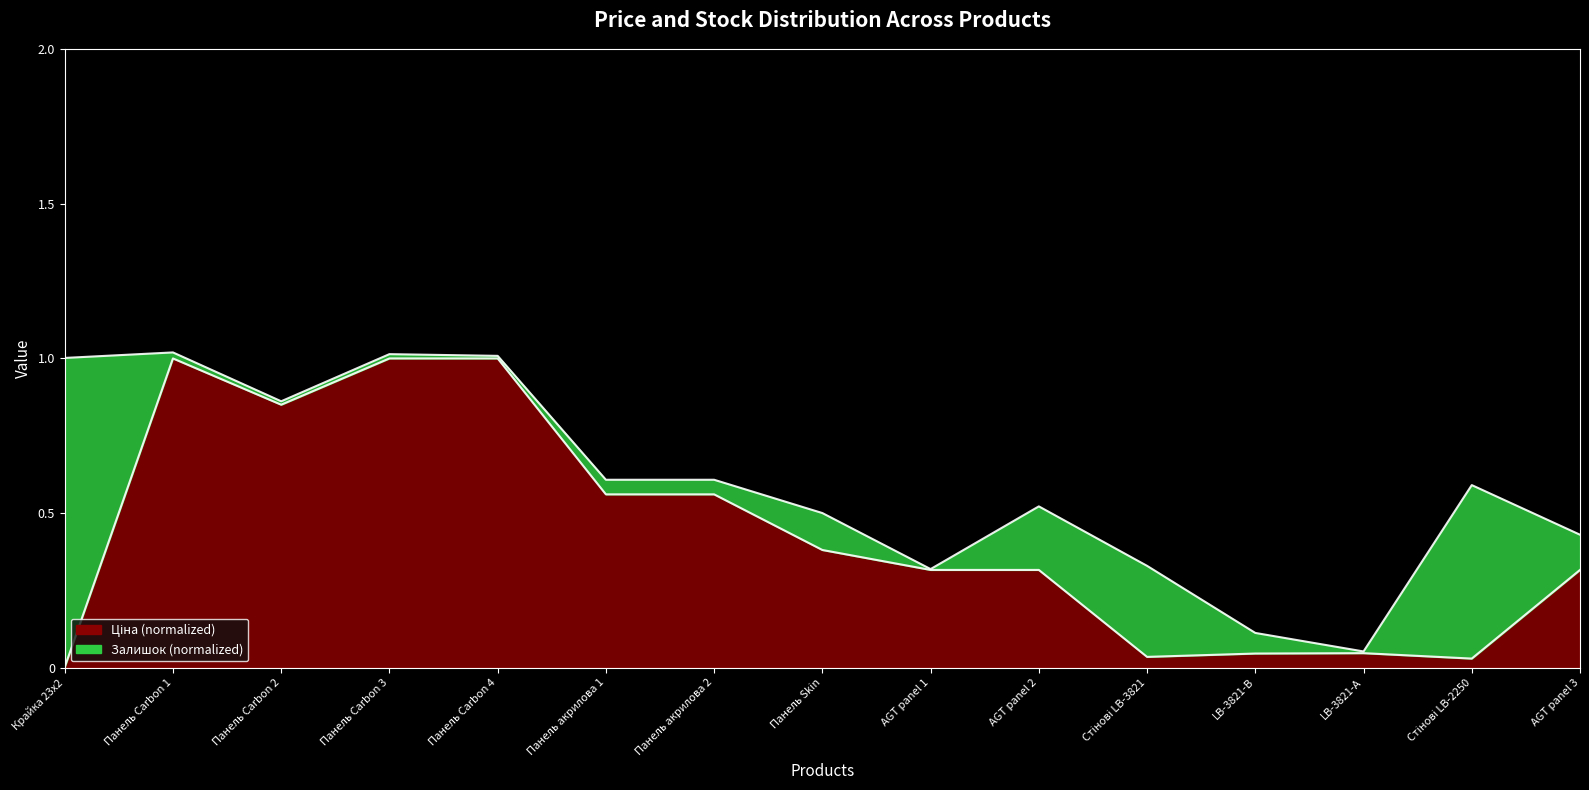

At which category does the chart reach its peak across all series?

Панель Carbon 1